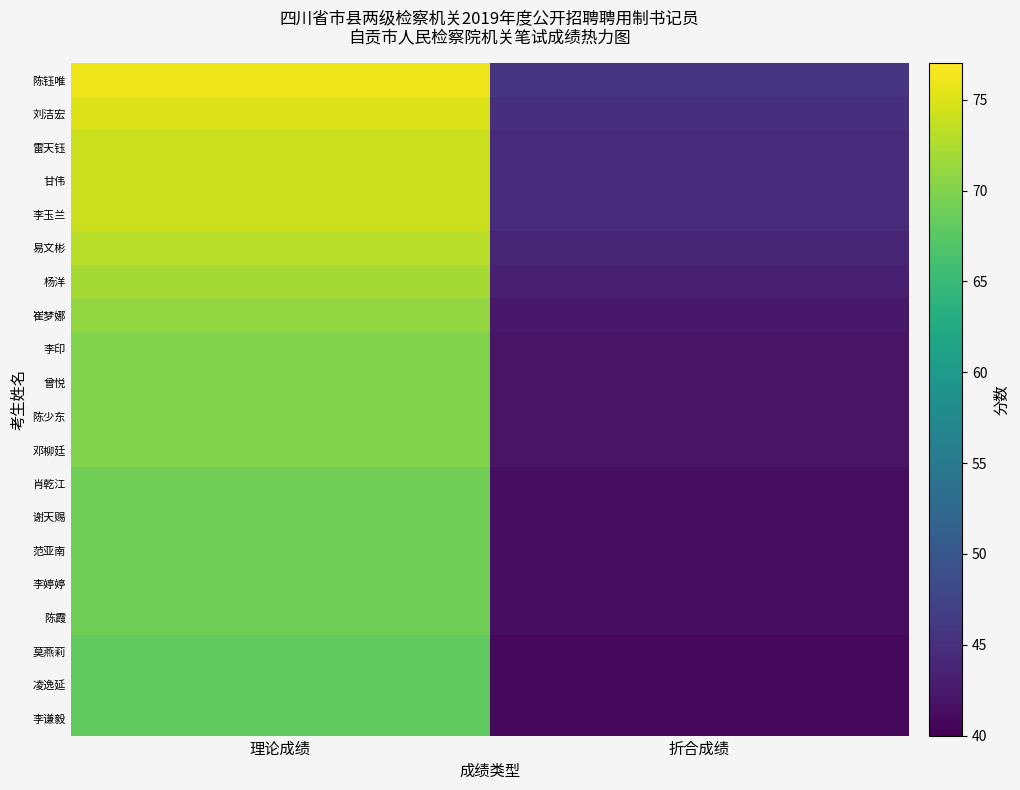

Reading right to left, extract all data points from this chart.

陈钰唯: 折合成绩=45.6	理论成绩=76.0
刘洁宏: 折合成绩=45.0	理论成绩=75.0
雷天钰: 折合成绩=44.4	理论成绩=74.0
甘伟: 折合成绩=44.4	理论成绩=74.0
李玉兰: 折合成绩=44.4	理论成绩=74.0
易文彬: 折合成绩=43.8	理论成绩=73.0
杨洋: 折合成绩=43.2	理论成绩=72.0
崔梦娜: 折合成绩=42.6	理论成绩=71.0
李印: 折合成绩=42.0	理论成绩=70.0
曾悦: 折合成绩=42.0	理论成绩=70.0
陈少东: 折合成绩=42.0	理论成绩=70.0
邓柳廷: 折合成绩=42.0	理论成绩=70.0
肖乾江: 折合成绩=41.4	理论成绩=69.0
谢天赐: 折合成绩=41.4	理论成绩=69.0
范亚南: 折合成绩=41.4	理论成绩=69.0
李婷婷: 折合成绩=41.4	理论成绩=69.0
陈霞: 折合成绩=41.4	理论成绩=69.0
莫燕莉: 折合成绩=40.8	理论成绩=68.0
凌逸延: 折合成绩=40.8	理论成绩=68.0
李谦毅: 折合成绩=40.8	理论成绩=68.0